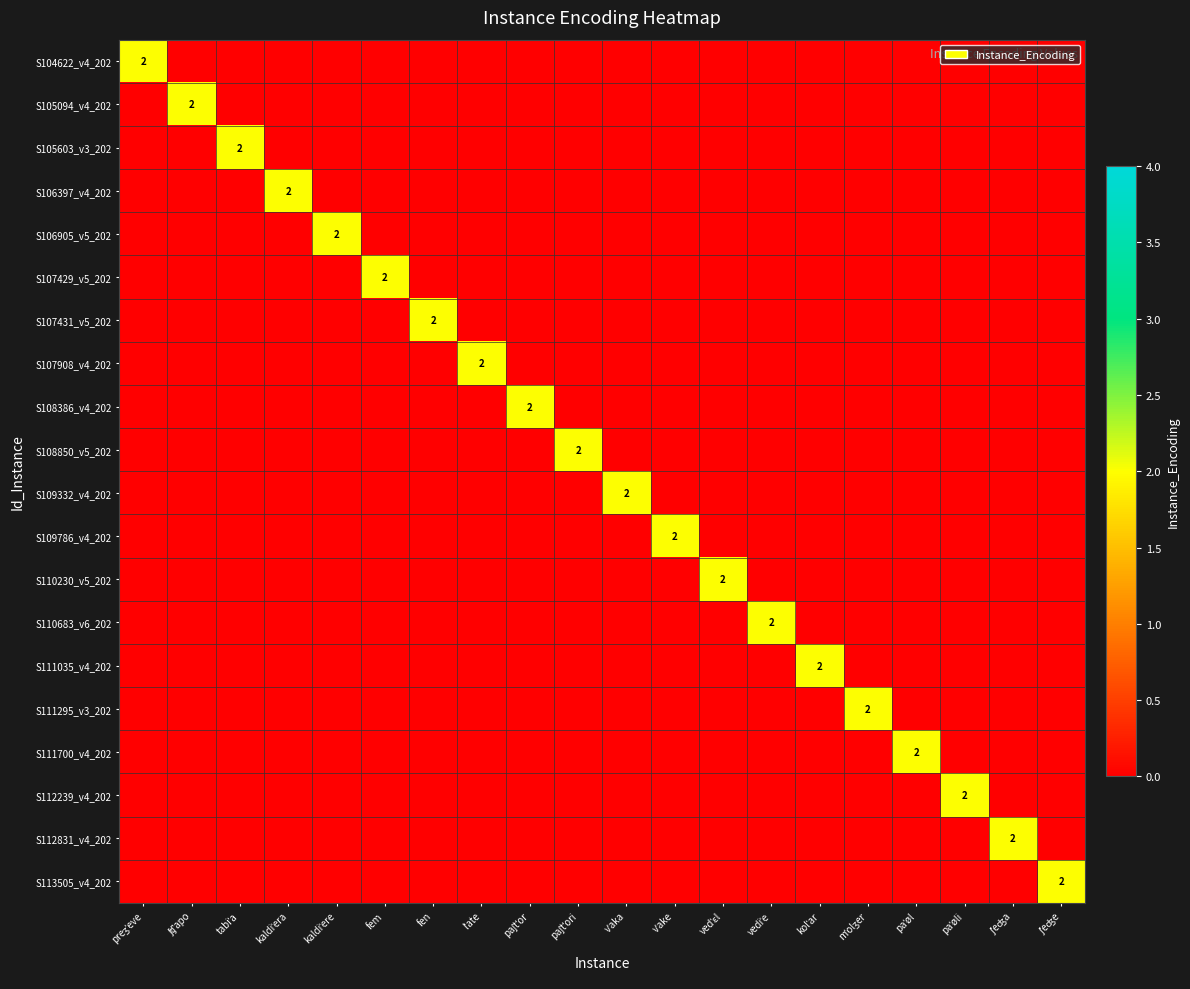

What is the spread (max minus min) of values at preʒˈeve?

2